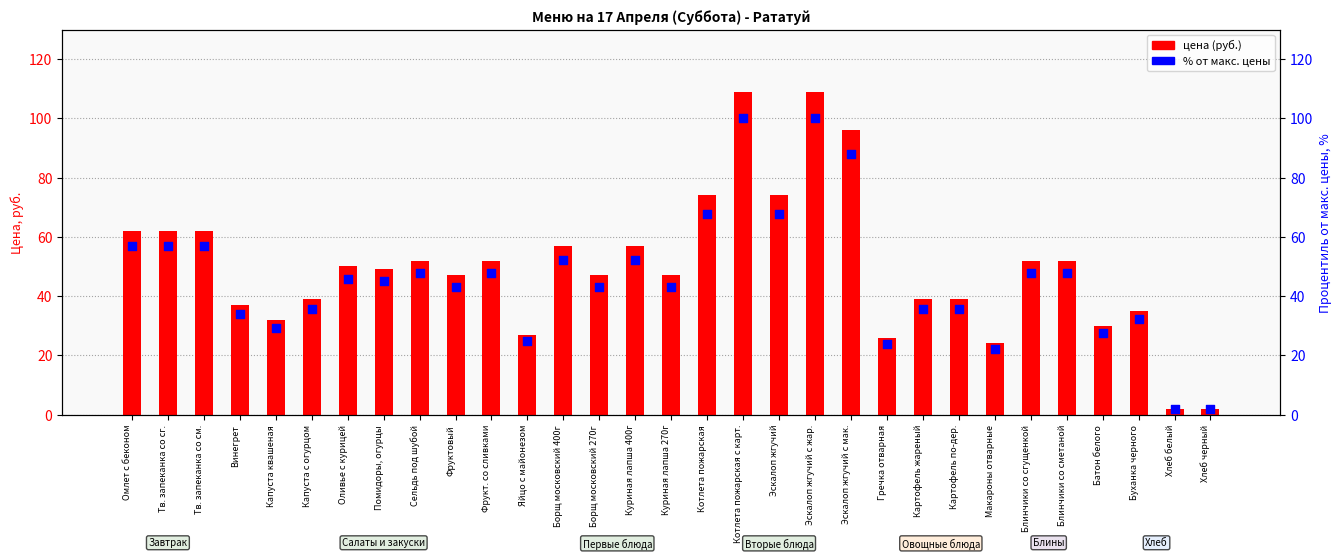

Which series contains the lowest Y value?

% от макс. цены